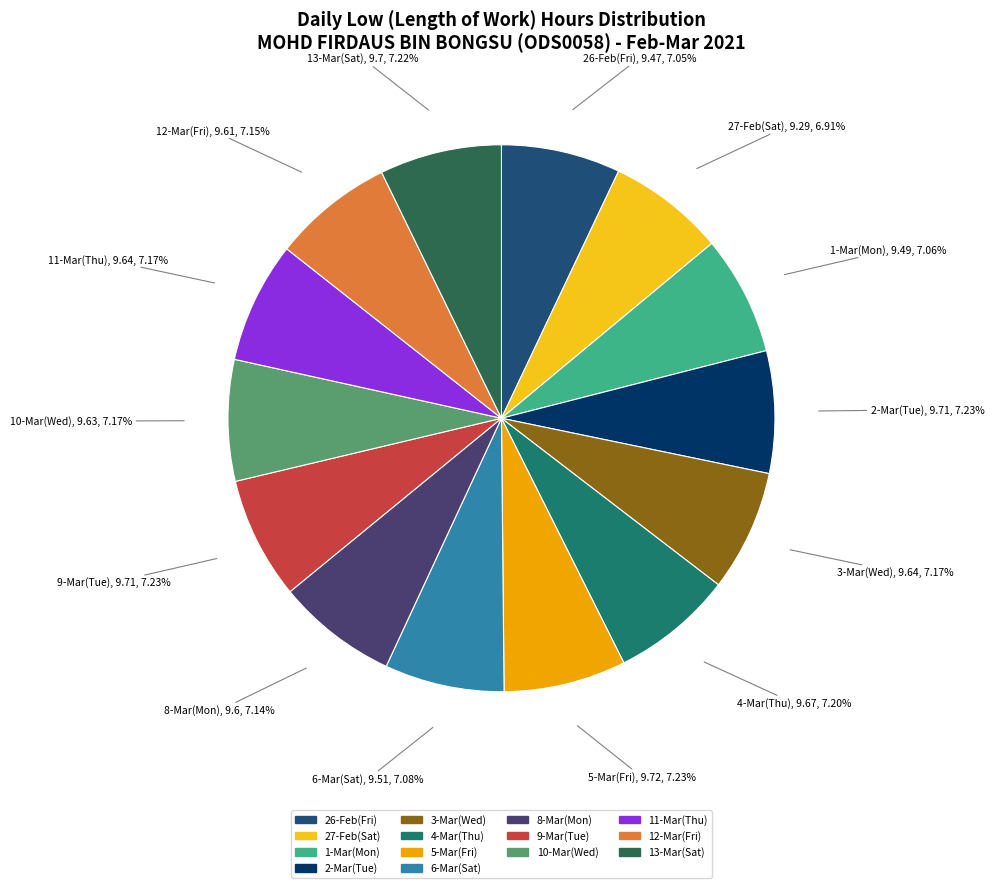

Does any single category account for the majority?

No